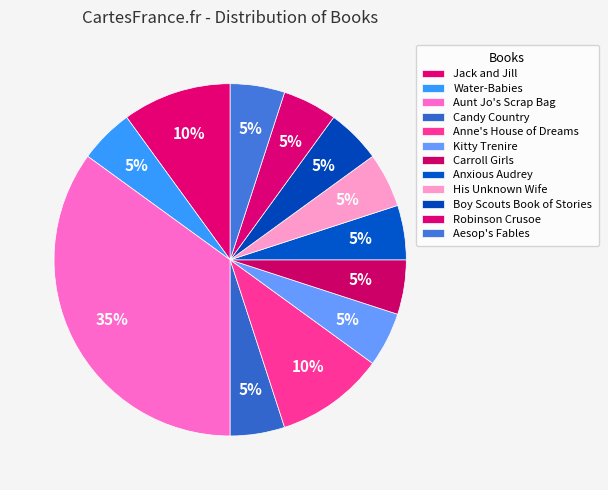

What percentage is the His Unknown Wife slice, to the nearest percent?

5%